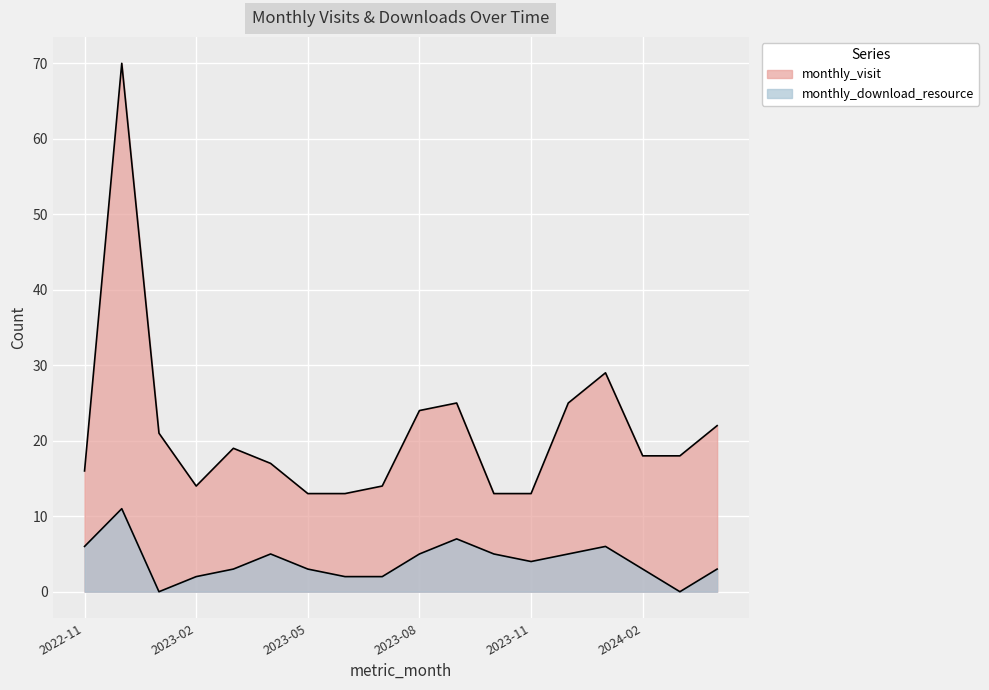

In monthly_visit, how many points are higher than both neighbors (excluding endpoints)?

4